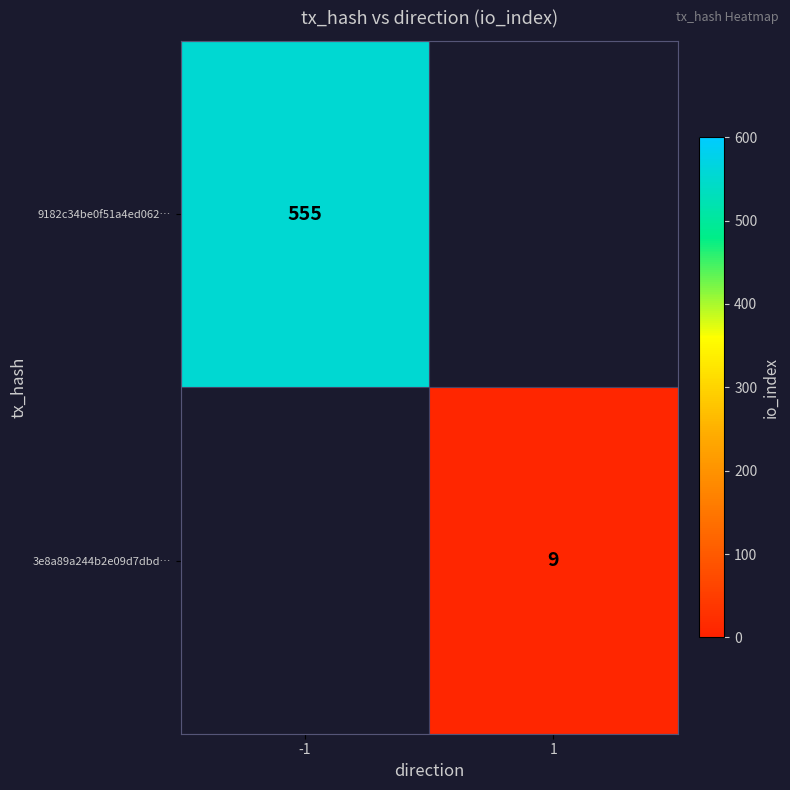

Is the value of 3e8a89a244b2e09d7dbd… at 1 greater than the value of 9182c34be0f51a4ed062… at -1?

No